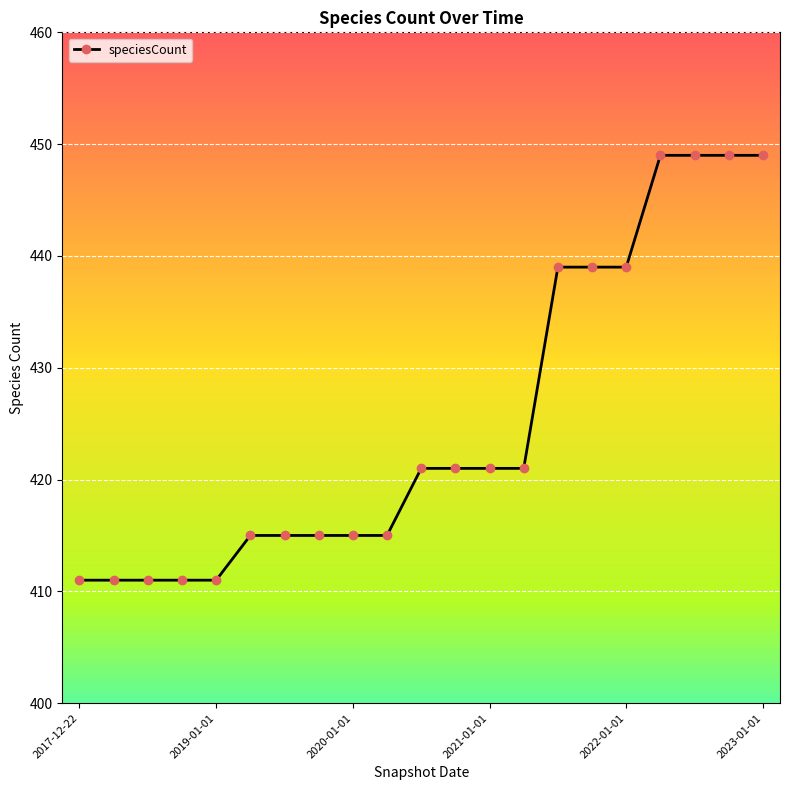

What is the maximum value shown in the chart?

449